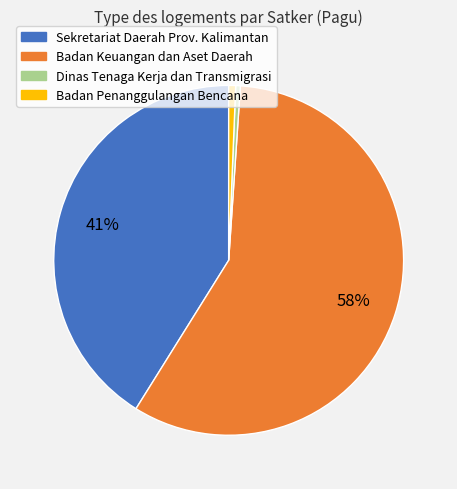

To the nearest percent, what is the average slice percentage?

25%